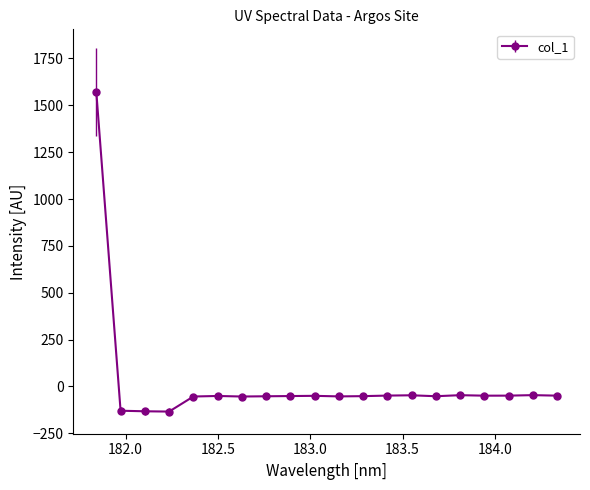

How many negative values are there?

19